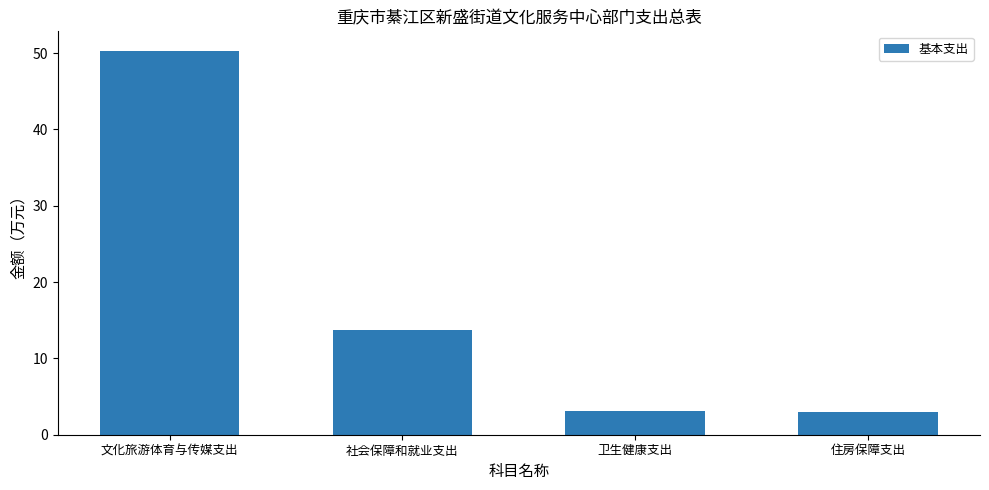

The value at 住房保障支出 is 3.0. True or false?

True